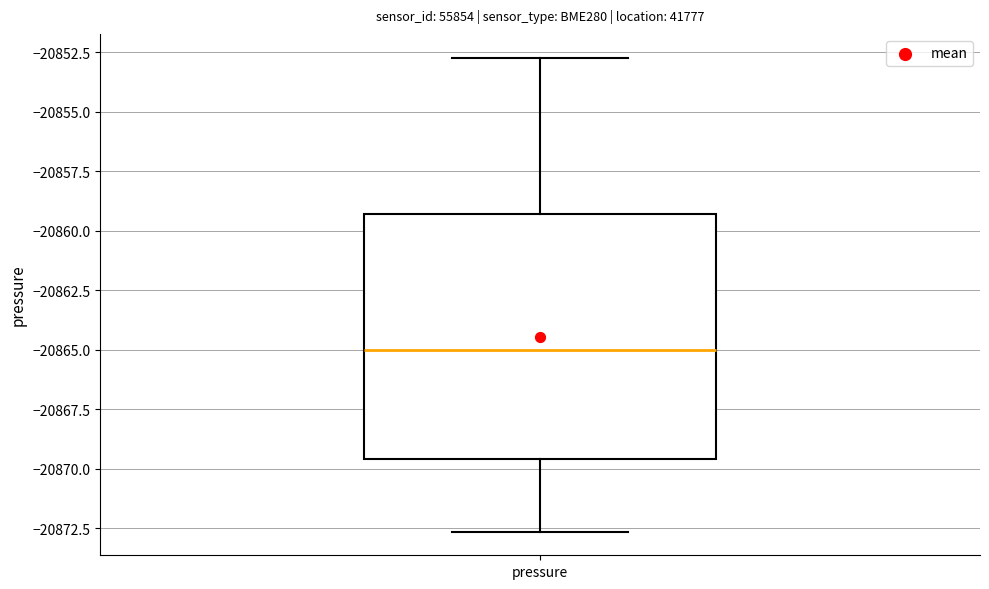

Transcribe this box plot: give where the median line is, the range the box spans, and where the two whiskers end, as read against the y-axis. The values are not printed on the chart, so give them approximately, as read against the axis.

median -20865.0, box -20869.5 to -20859.5, whiskers -20872.5 to -20852.5